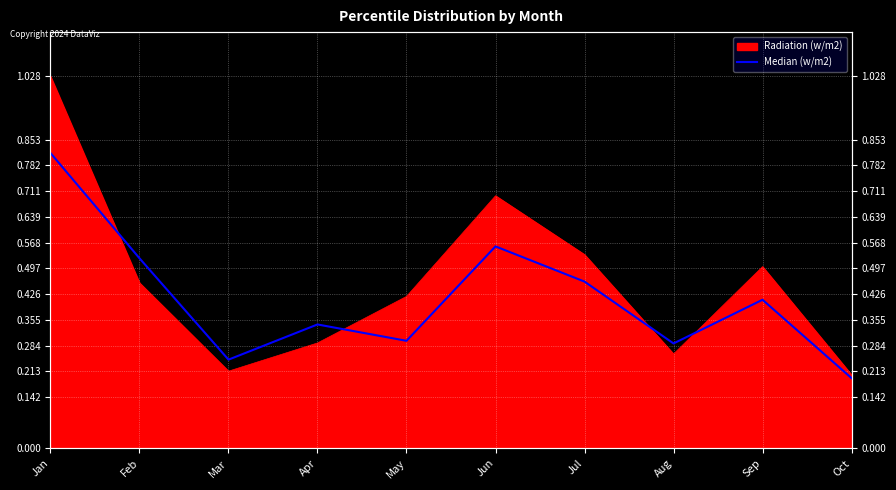

Reading right to left, what are all the values shown in this chart?

Oct=0.2	Sep=0.4	Aug=0.3	Jul=0.5	Jun=0.6	May=0.3	Apr=0.3	Mar=0.2	Feb=0.5	Jan=0.8